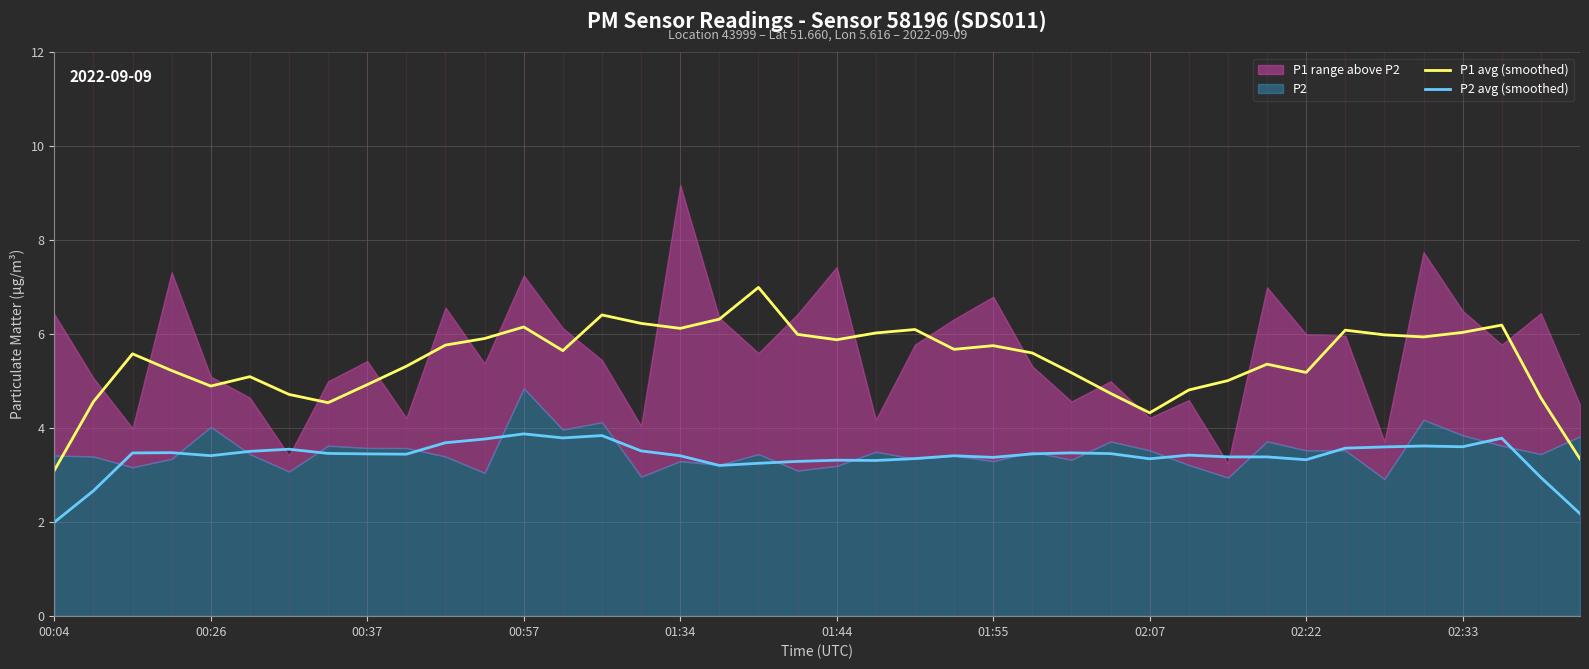

What is the maximum value for P2 avg (smoothed)?

3.9